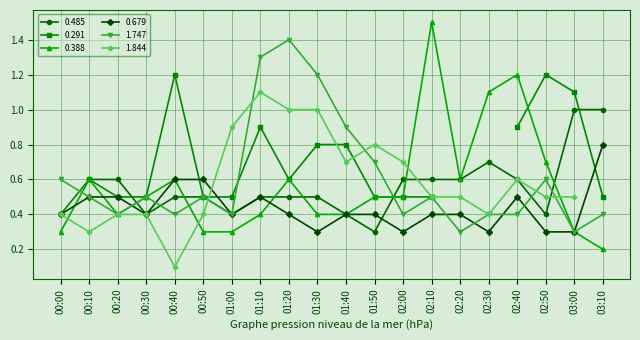

At which category does 0.679 reach its first local valley?

00:30